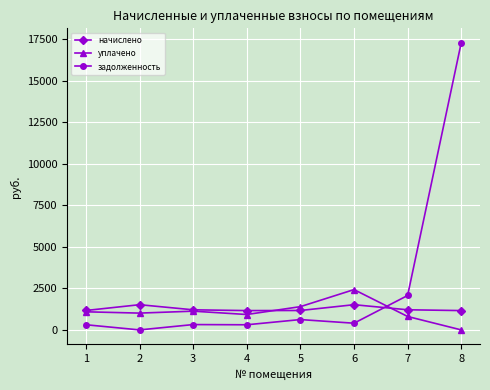

What are all the series names shown in the legend?

начислено, уплачено, задолженность